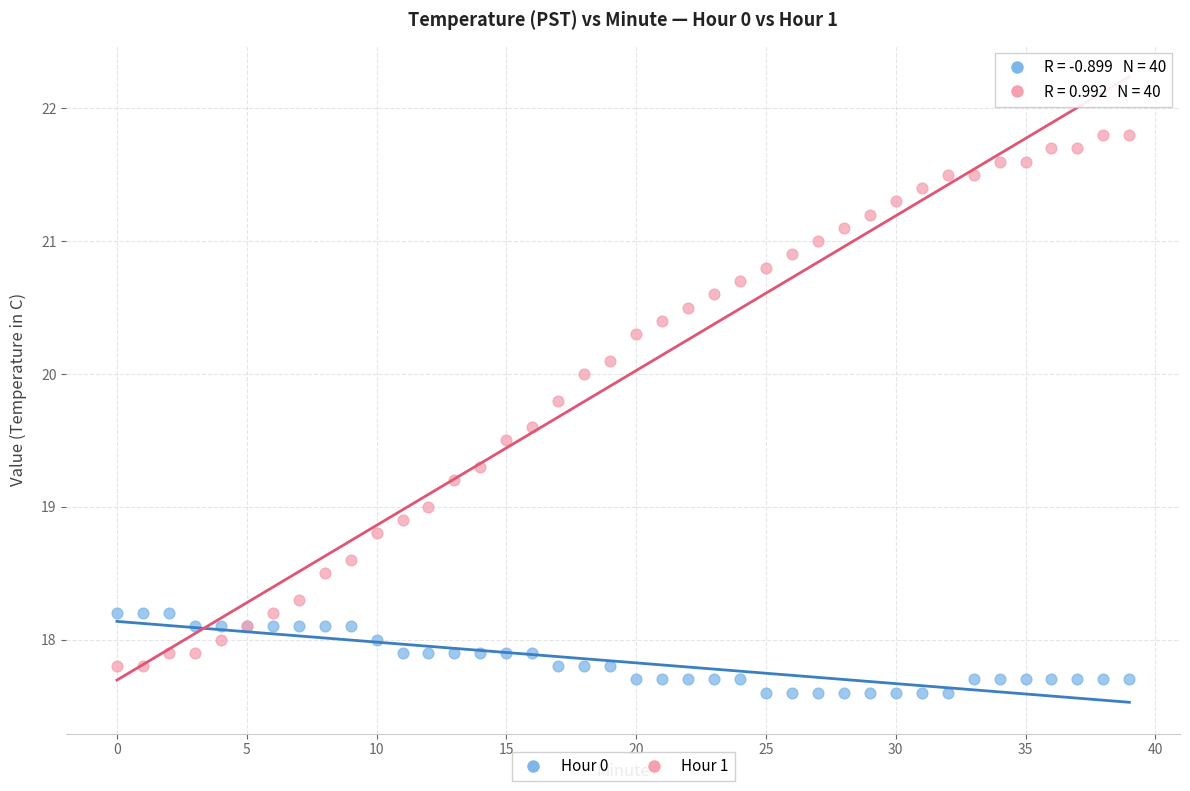

Which series reaches the maximum Y coordinate?

Hour 1